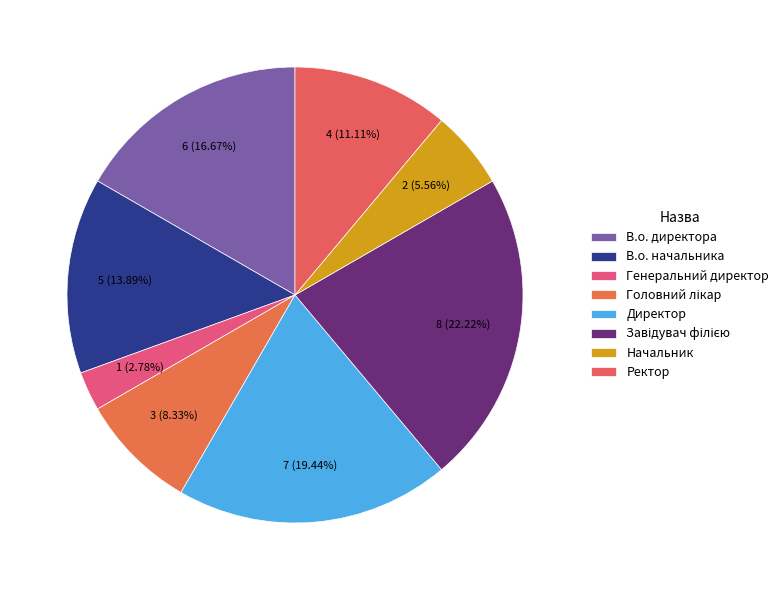

To the nearest percent, what is the difference between the largest and smallest slice percentages?

19%